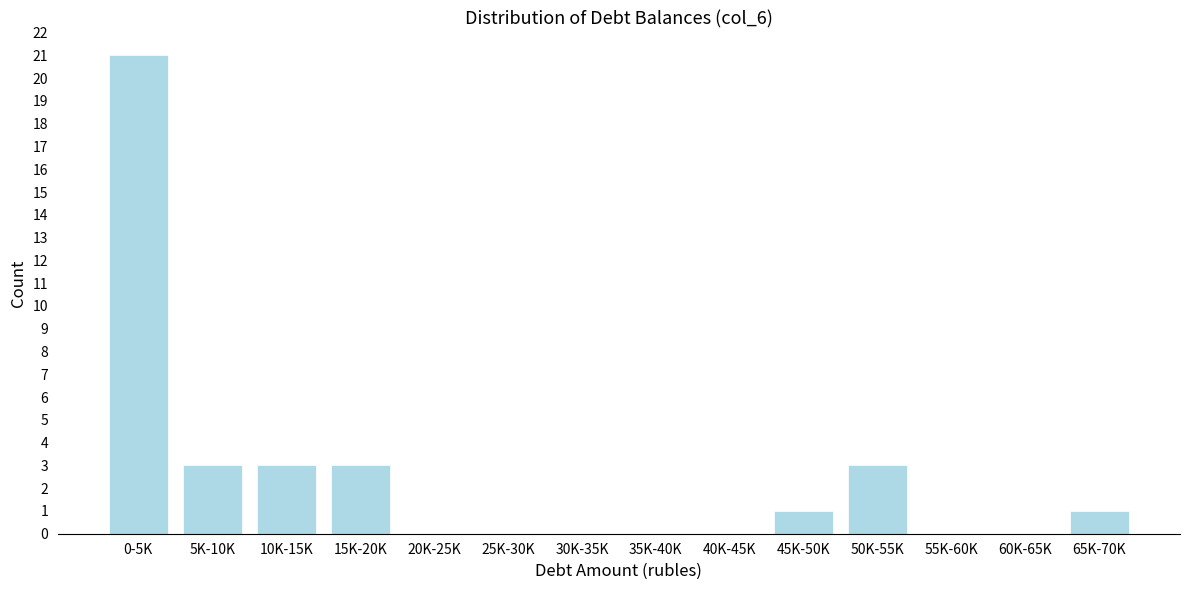

Reading left to right, transcribe all the data shown in this chart.

0-5K=21	5K-10K=3	10K-15K=3	15K-20K=3	20K-25K=0	25K-30K=0	30K-35K=0	35K-40K=0	40K-45K=0	45K-50K=1	50K-55K=3	55K-60K=0	60K-65K=0	65K-70K=1